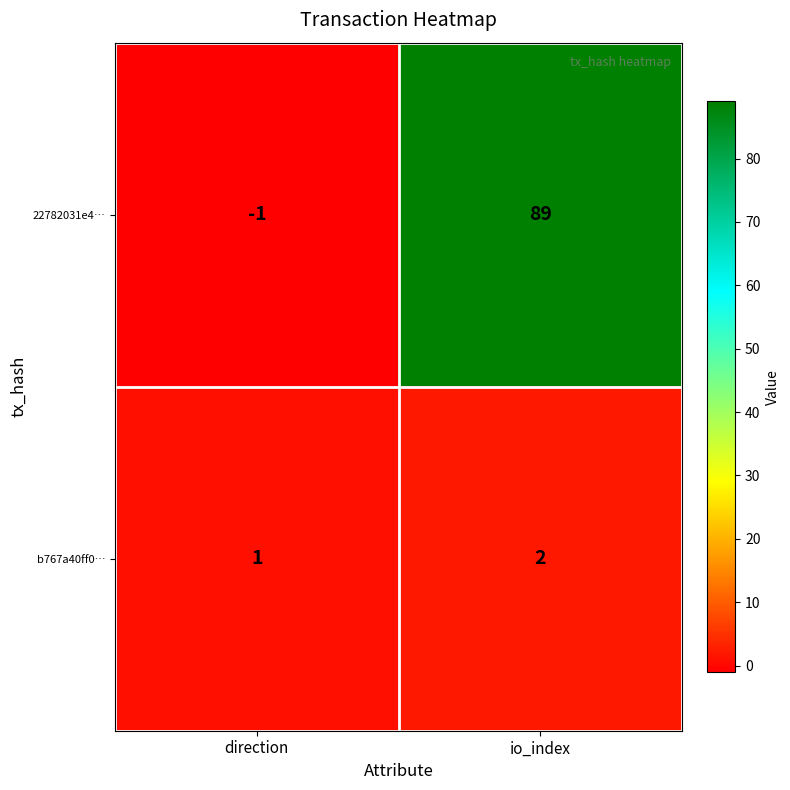

Which series changed the most between direction and io_index?

22782031e4…